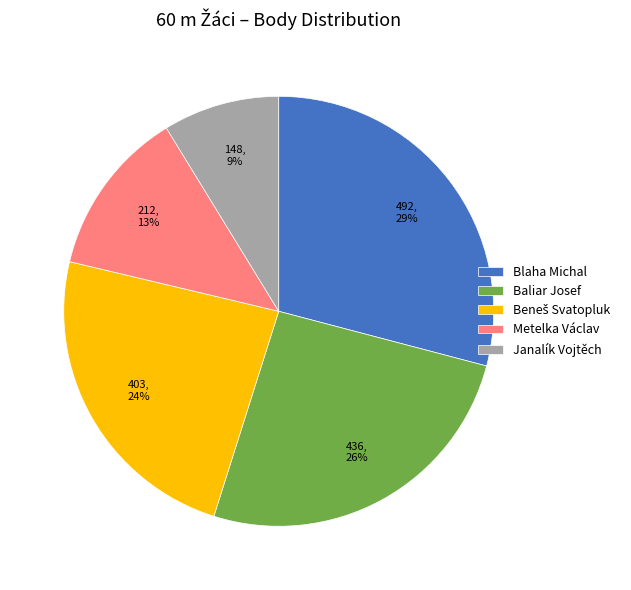

Combined, do Metelka Václav and Blaha Michal account for over 50%?

No